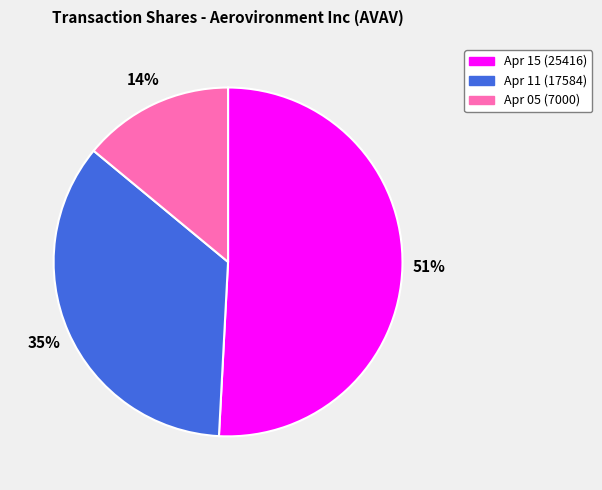

To the nearest percent, what is the average slice percentage?

33%